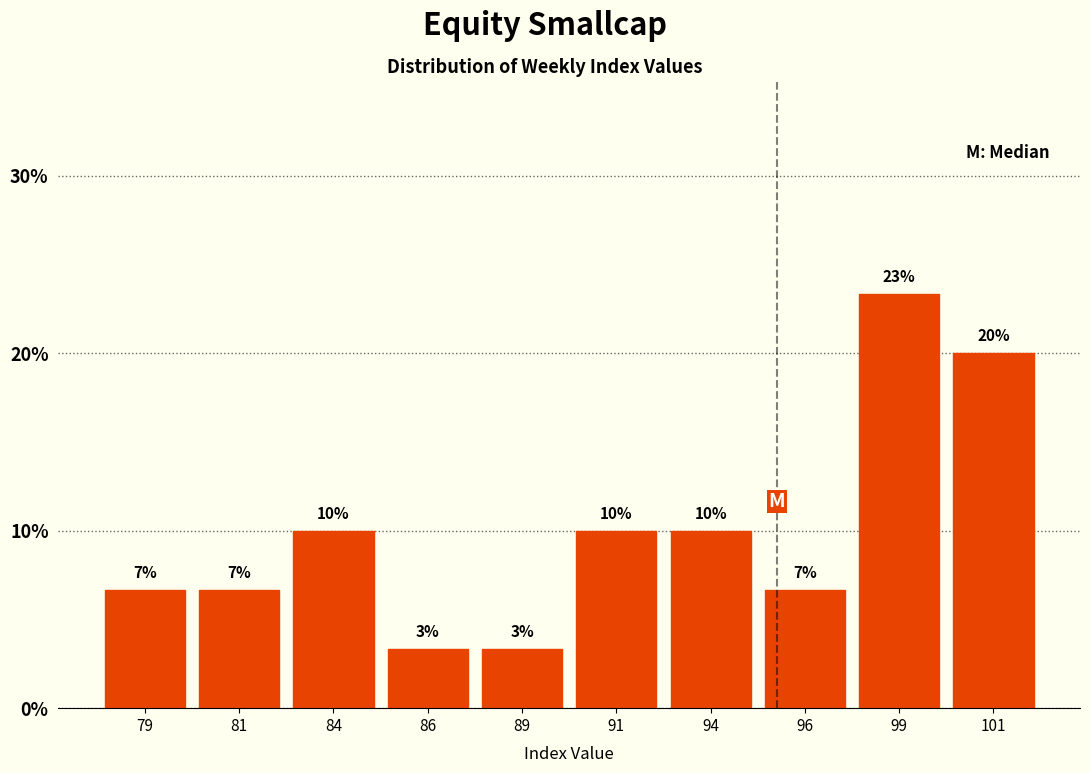

Are the bars horizontal?

No